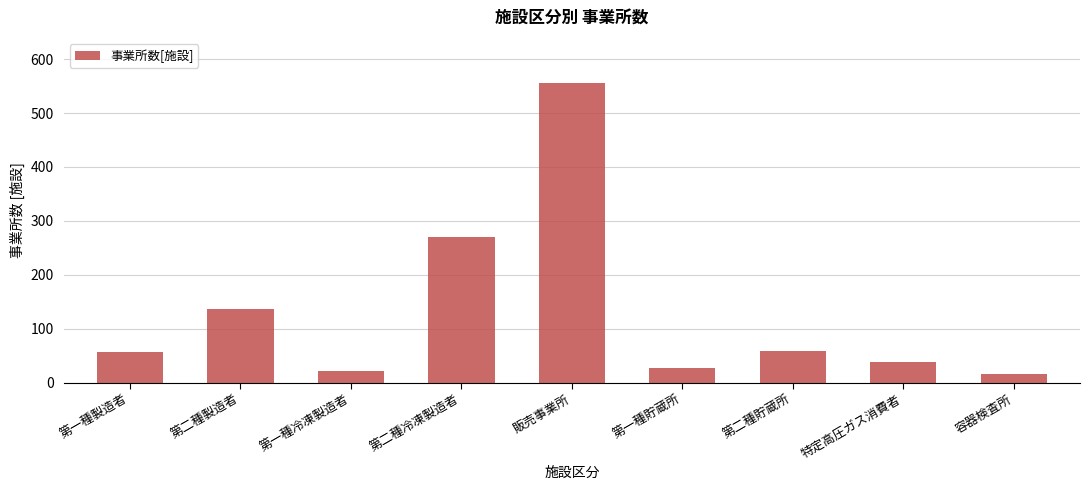

The chart shows a value of 731 at 販売事業所. True or false?

False